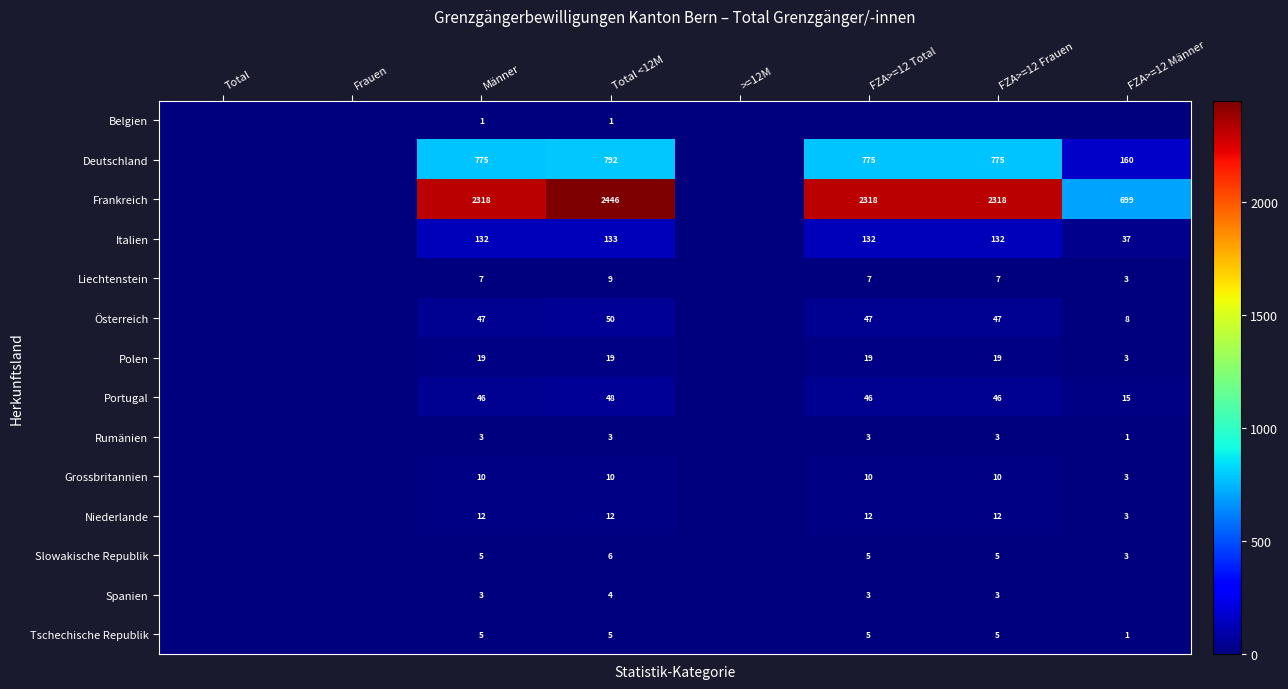

Count the number of categories in the chart.

8